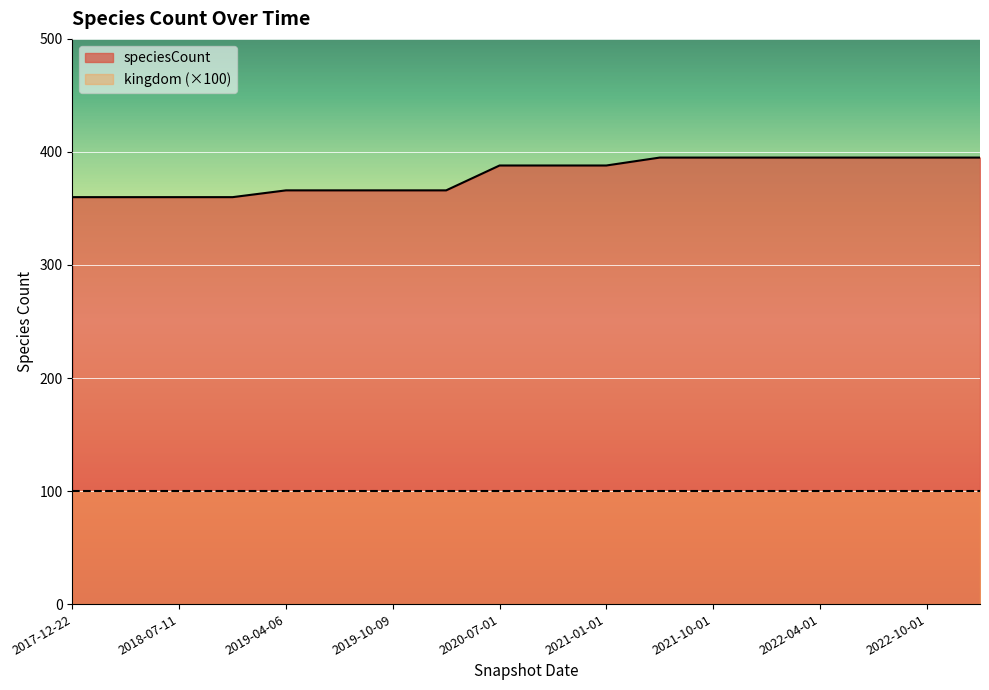

At which label does the data first exceed 388?

2021-07-01